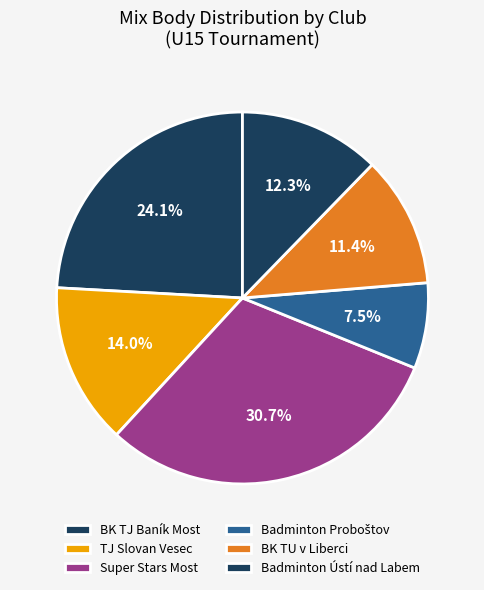

Count the number of slices in the pie.

6